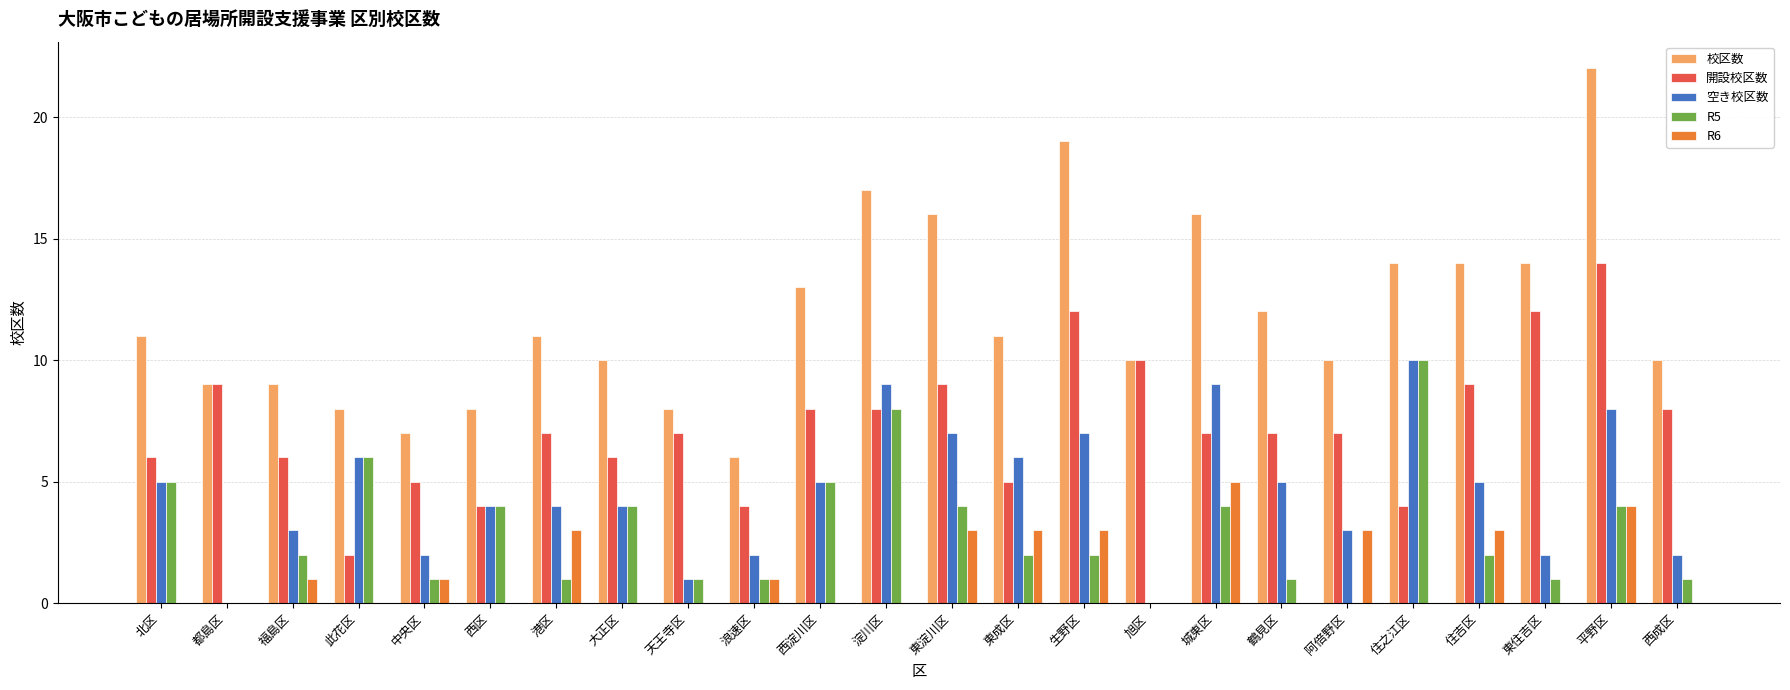

Between 西区 and 城東区, which series saw the biggest shift?

校区数